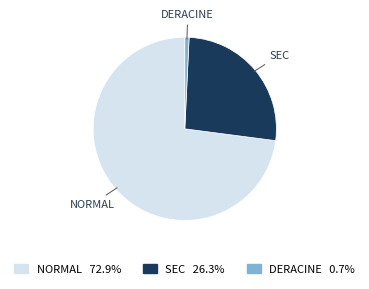

Count the number of slices in the pie.

3